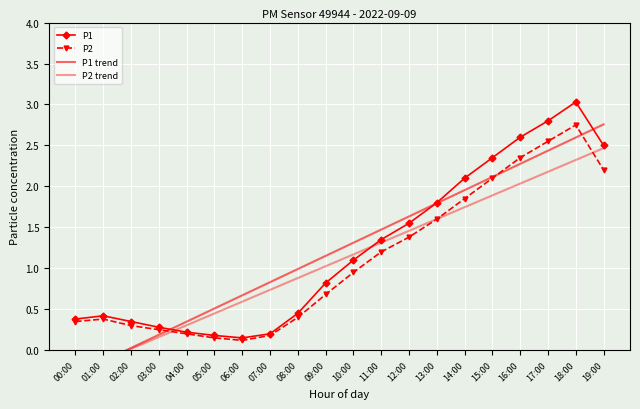

What is the maximum value shown in the chart?

3.0